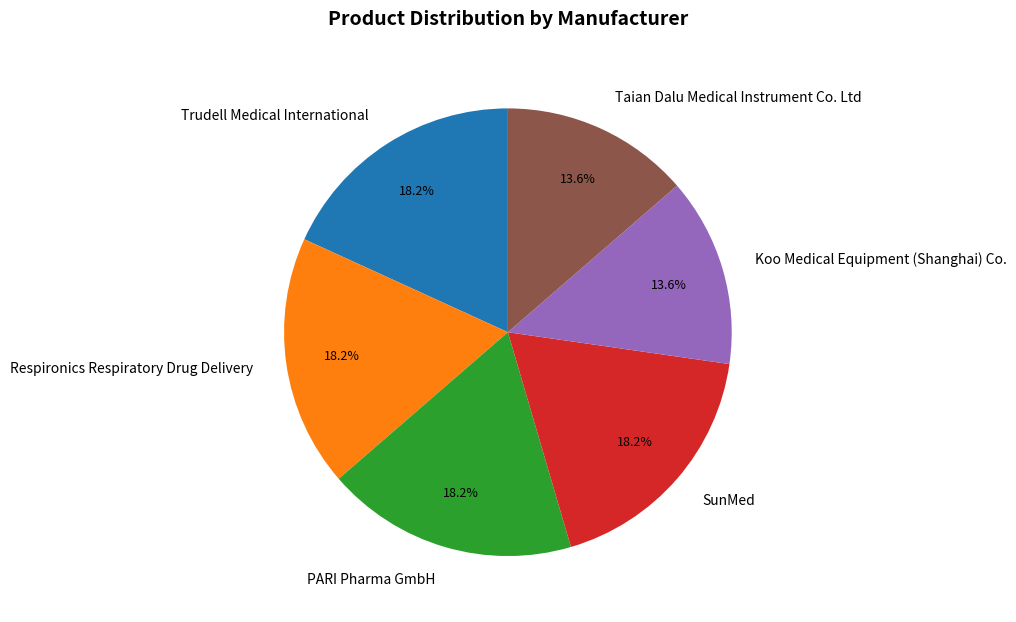

To the nearest percent, what is the average slice percentage?

17%